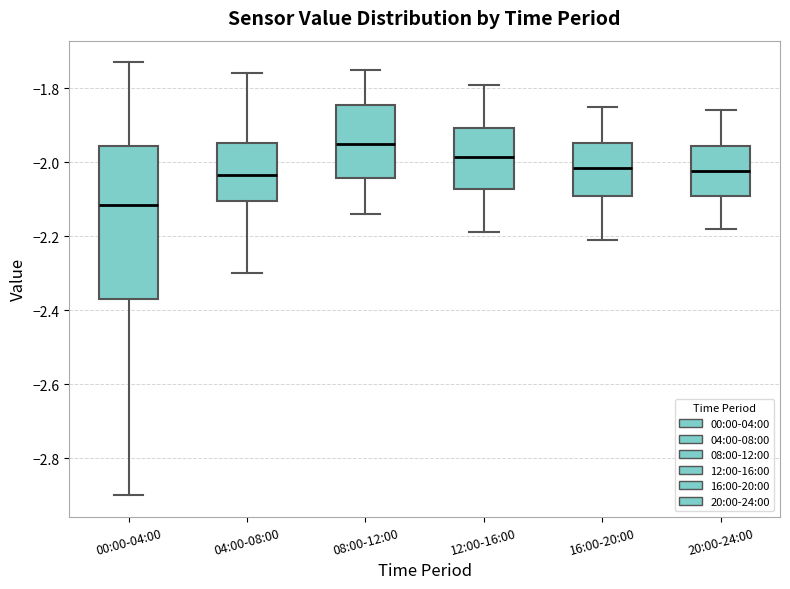

Reading left to right, transcribe this box plot: for each box, give where its median line is, the range the box spans, and where its two whiskers end, as read against the y-axis. The values are not printed on the chart, so give them approximately, as read against the axis.

00:00-04:00: median -2.12, box -2.36 to -1.96, whiskers -2.90 to -1.72
04:00-08:00: median -2.04, box -2.10 to -1.94, whiskers -2.30 to -1.76
08:00-12:00: median -1.94, box -2.04 to -1.84, whiskers -2.14 to -1.74
12:00-16:00: median -1.98, box -2.08 to -1.90, whiskers -2.18 to -1.78
16:00-20:00: median -2.02, box -2.10 to -1.94, whiskers -2.20 to -1.84
20:00-24:00: median -2.02, box -2.10 to -1.96, whiskers -2.18 to -1.86